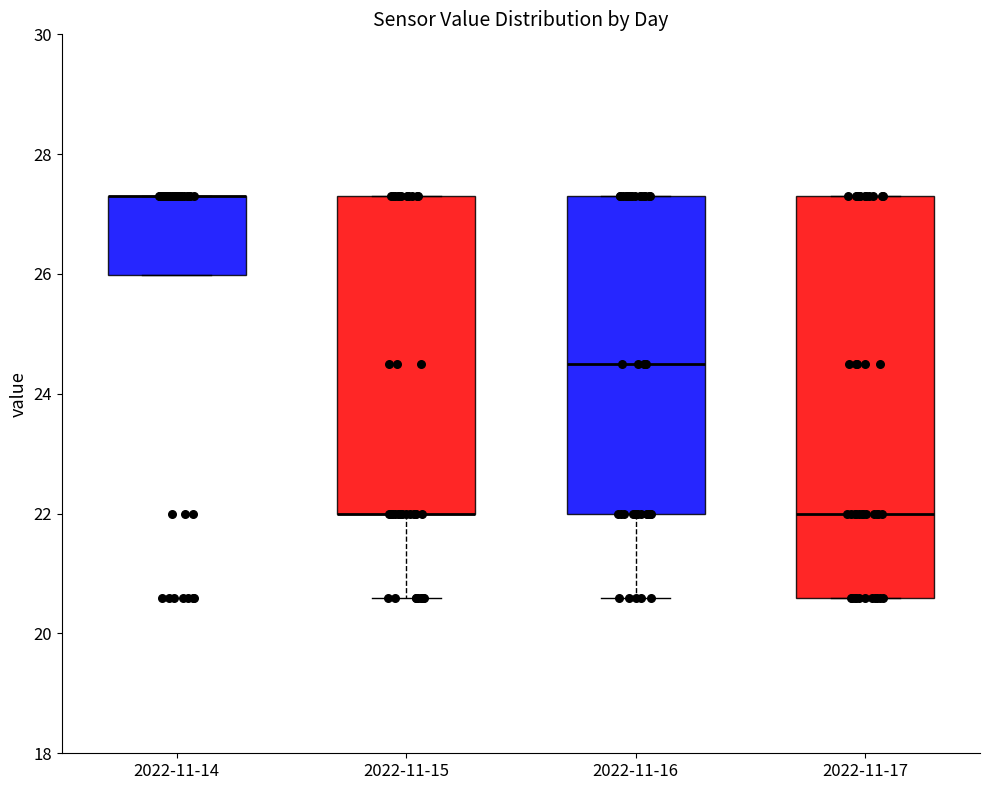

Comparing the boxes themselves (not the whiskers), which one is the tallest?

2022-11-17